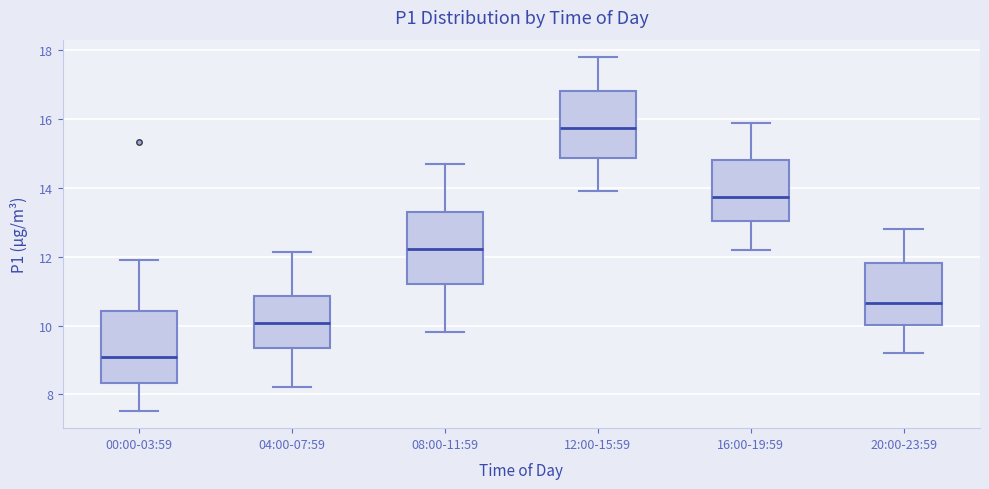

Where does the lower whisker of the box for 12:00-15:59 end on the y-axis? The values are not printed on the chart, so give them approximately, as read against the axis.

14.0